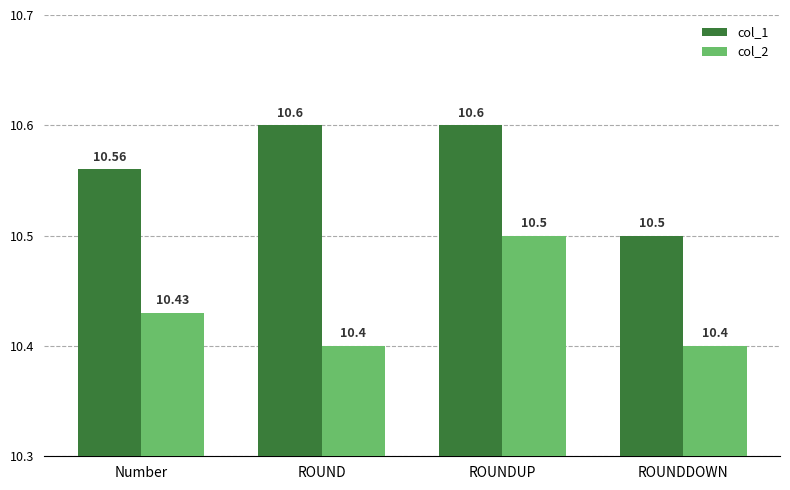

Rank the series by their average value, from lowest to highest.

col_2, col_1